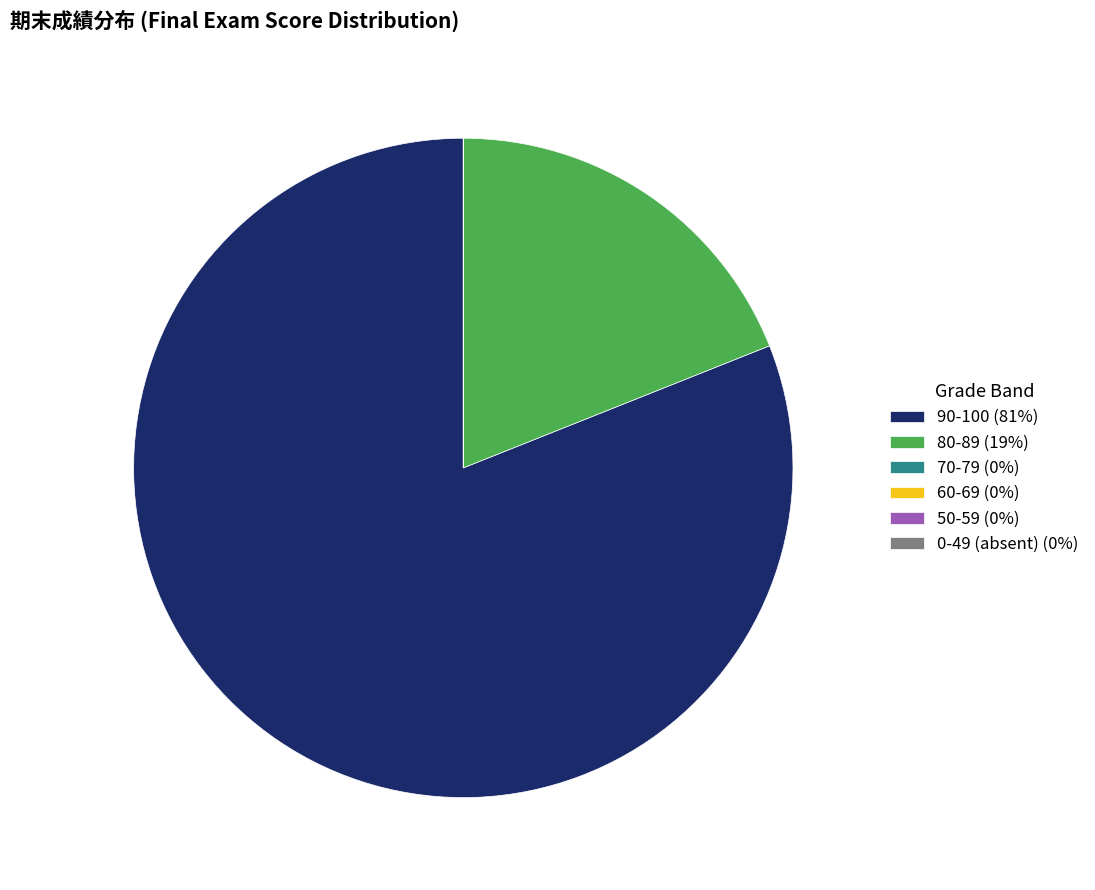

Which category has the biggest portion of the pie?

90-100 (81%)